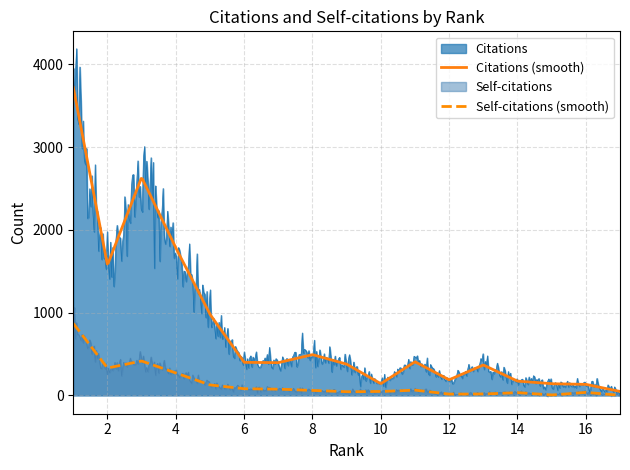

What is the value of the Citations point at the 17th from the left?

47